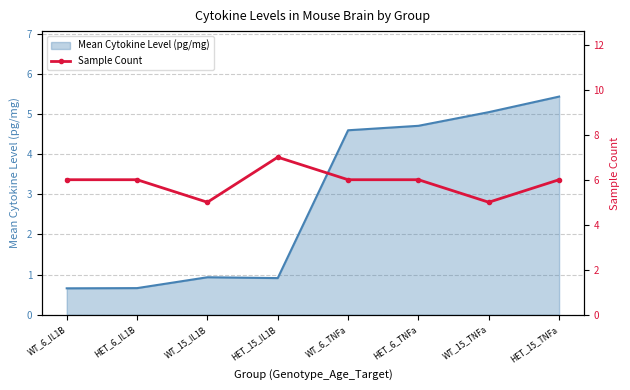

What is the value of the 4th point from the left?

7